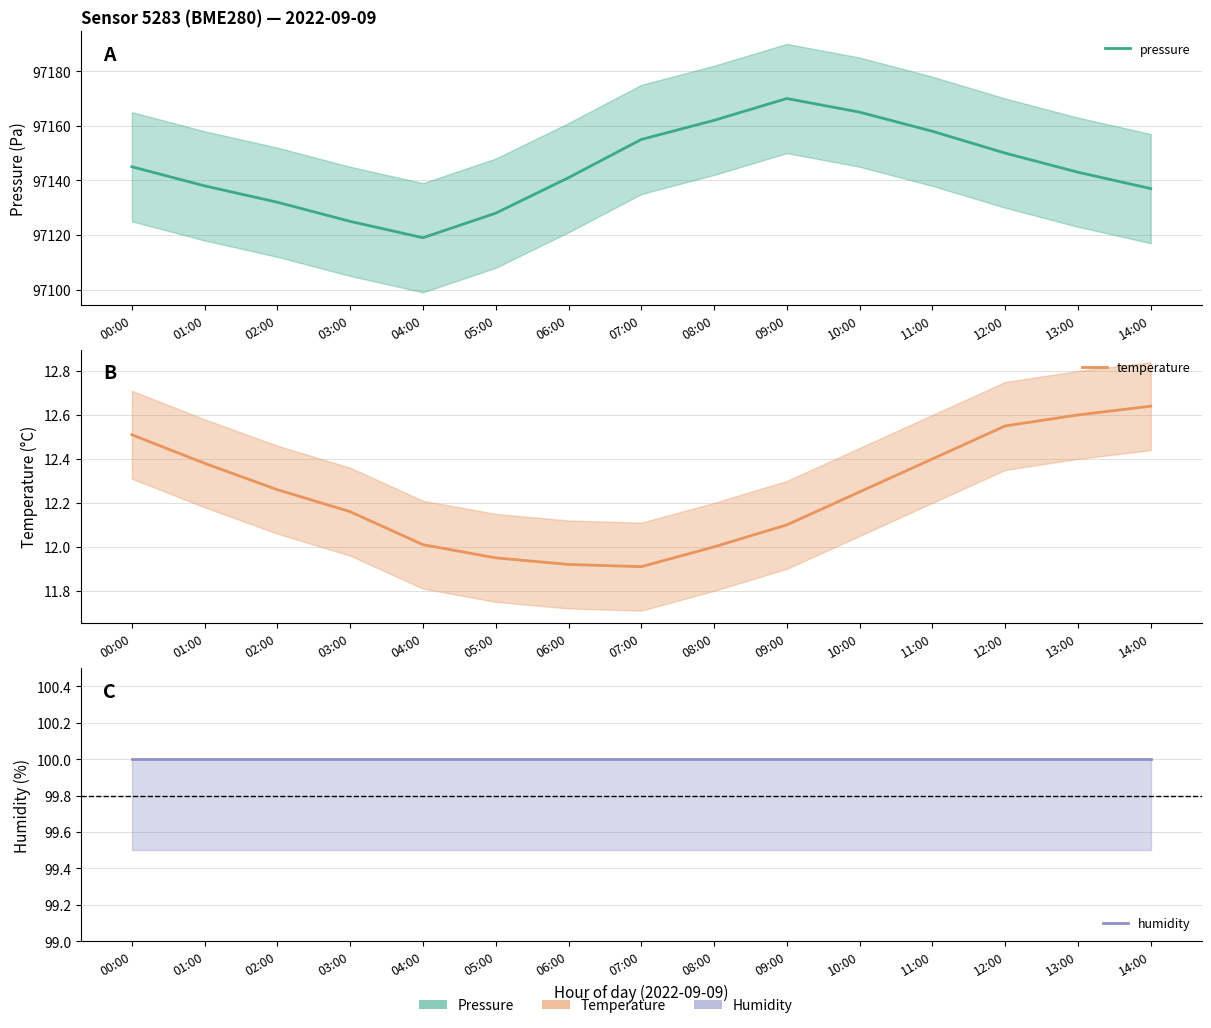

At which label is temperature closest to 12?

08:00